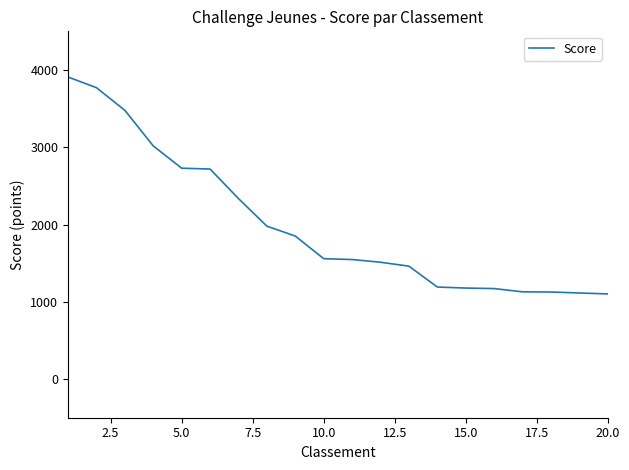

What is the difference between the maximum and minimum values?

2807